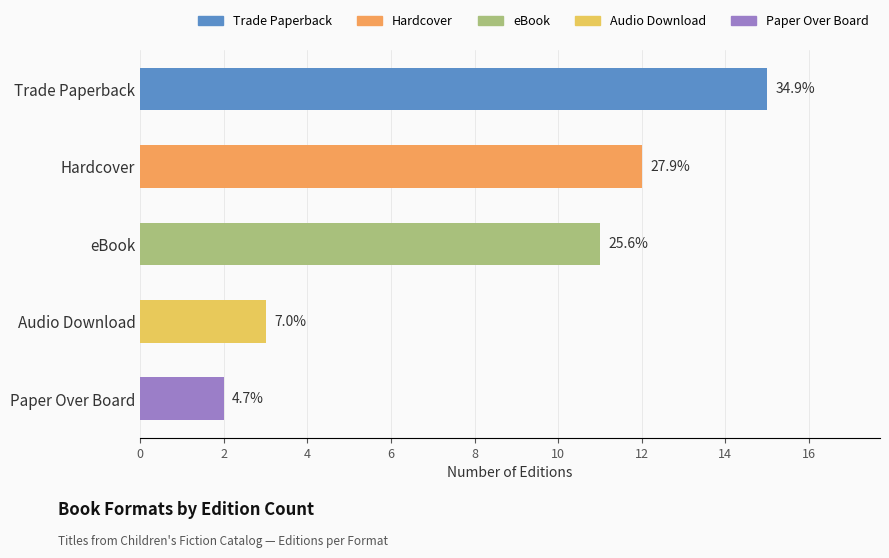

Are the bars horizontal?

Yes